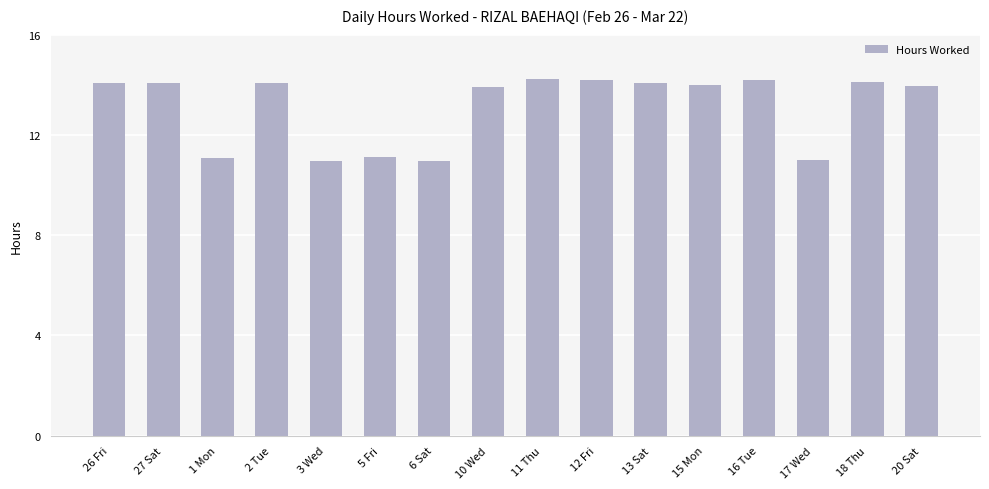

What is the greatest value displayed?

14.2